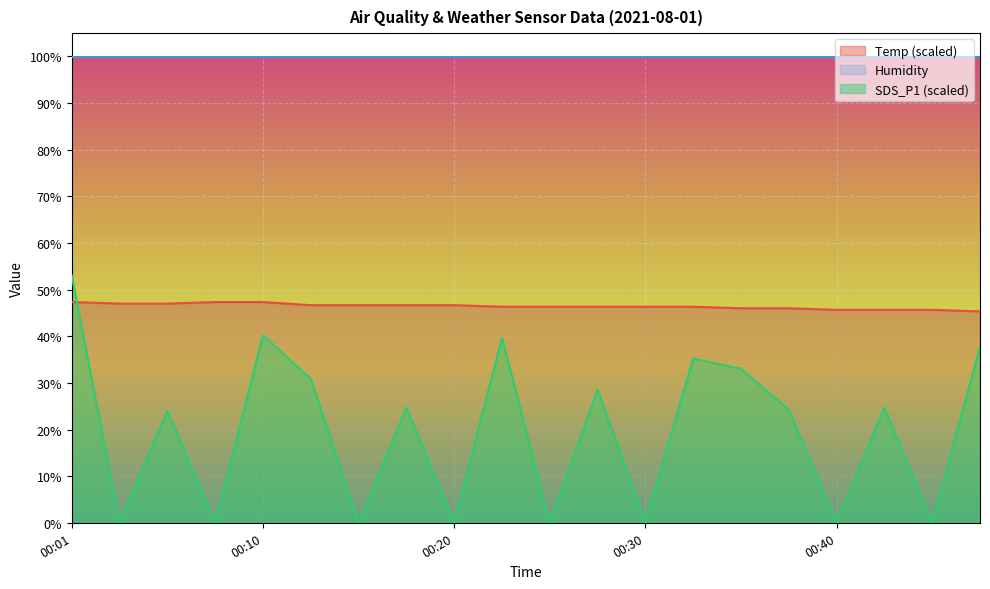

How many data points in SDS_P1 are less than 24?

8